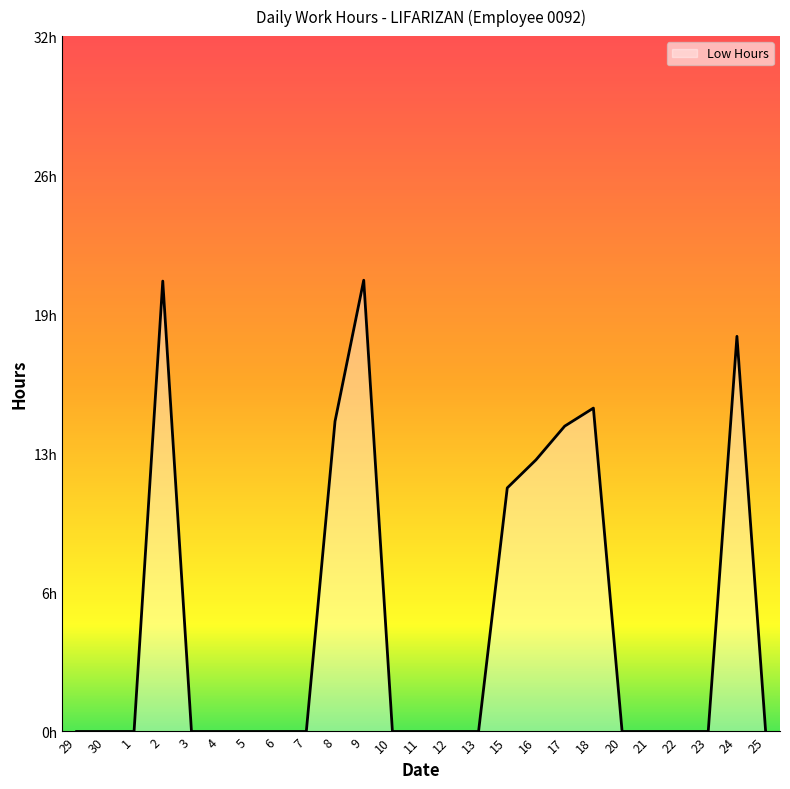

What is the difference between the values at 17 and 30?

14.0